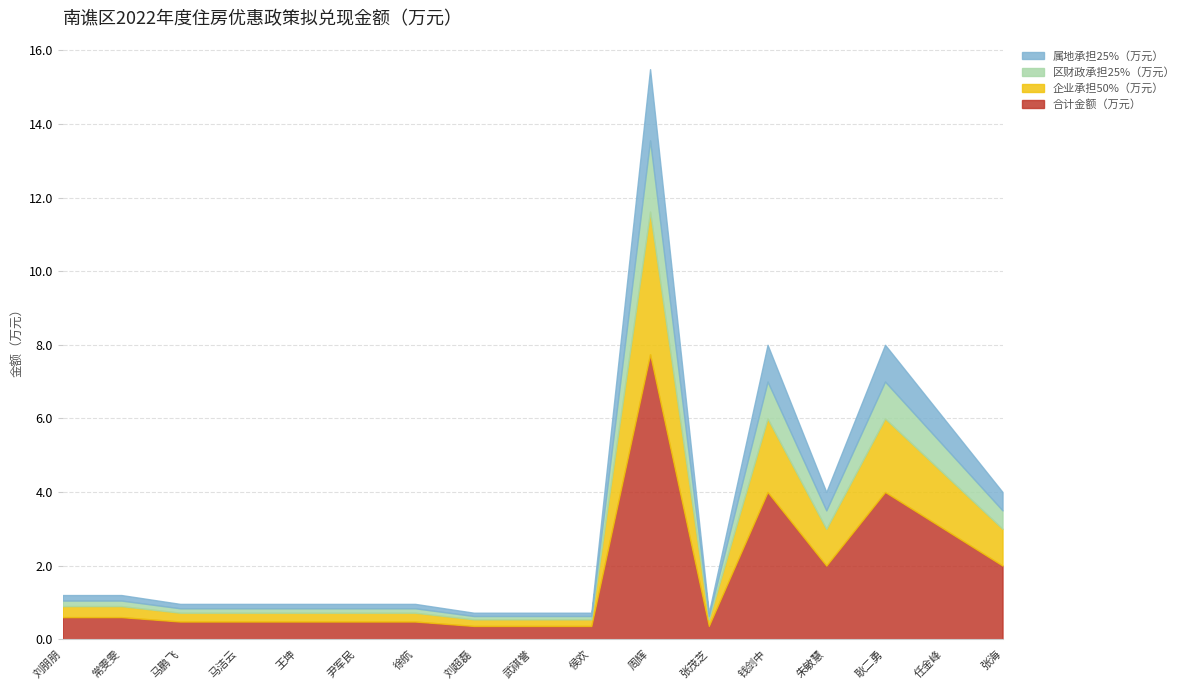

Read the 区财政承担25%（万元） value at 徐航.

0.1